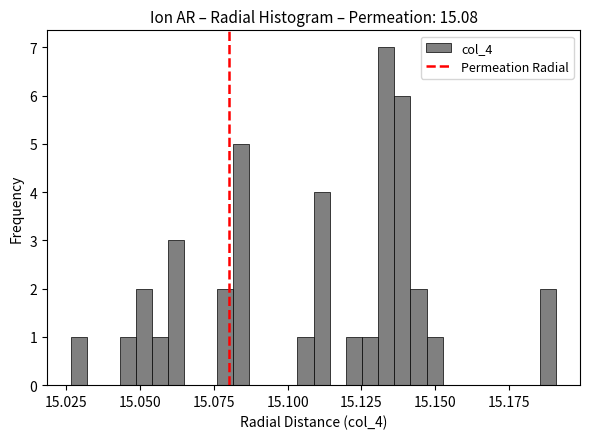

Read against the x-axis, roughly where is the centre of the tallest bar?

15.135